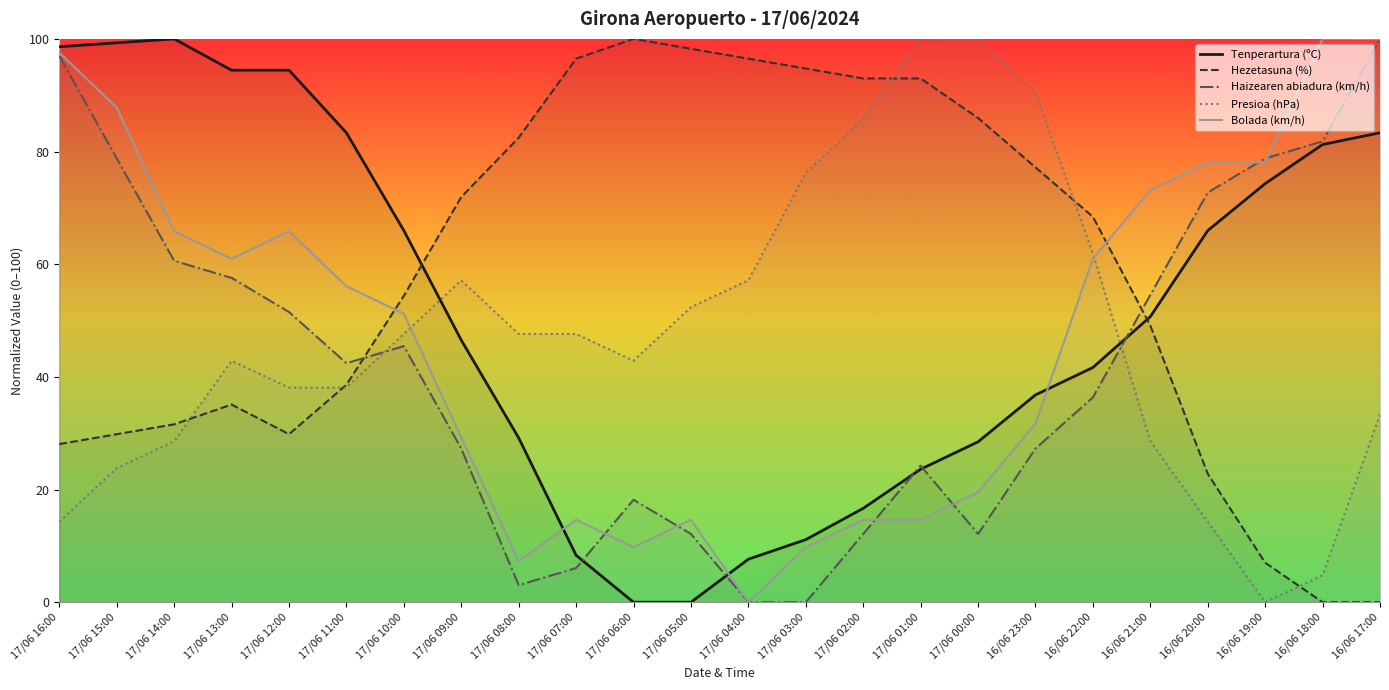

Reading right to left, list all the values displayed in this chart.

Tenperartura (ºC): 16/06 17:00=83.3	16/06 18:00=81.2	16/06 19:00=74.3	16/06 20:00=66.0	16/06 21:00=50.7	16/06 22:00=41.7	16/06 23:00=36.8	17/06 00:00=28.5	17/06 01:00=23.6	17/06 02:00=16.7	17/06 03:00=11.1	17/06 04:00=7.6	17/06 05:00=0.0	17/06 06:00=0.0	17/06 07:00=8.3	17/06 08:00=29.2	17/06 09:00=46.5	17/06 10:00=66.0	17/06 11:00=83.3	17/06 12:00=94.4	17/06 13:00=94.4	17/06 14:00=100.0	17/06 15:00=99.3	17/06 16:00=98.6
Hezetasuna (%): 16/06 17:00=0.0	16/06 18:00=0.0	16/06 19:00=7.0	16/06 20:00=22.8	16/06 21:00=49.1	16/06 22:00=68.4	16/06 23:00=77.2	17/06 00:00=86.0	17/06 01:00=93.0	17/06 02:00=93.0	17/06 03:00=94.7	17/06 04:00=96.5	17/06 05:00=98.2	17/06 06:00=100.0	17/06 07:00=96.5	17/06 08:00=82.5	17/06 09:00=71.9	17/06 10:00=54.4	17/06 11:00=38.6	17/06 12:00=29.8	17/06 13:00=35.1	17/06 14:00=31.6	17/06 15:00=29.8	17/06 16:00=28.1
Haizearen abiadura (km/h): 16/06 17:00=100.0	16/06 18:00=81.8	16/06 19:00=78.8	16/06 20:00=72.7	16/06 21:00=54.5	16/06 22:00=36.4	16/06 23:00=27.3	17/06 00:00=12.1	17/06 01:00=24.2	17/06 02:00=12.1	17/06 03:00=0.0	17/06 04:00=0.0	17/06 05:00=12.1	17/06 06:00=18.2	17/06 07:00=6.1	17/06 08:00=3.0	17/06 09:00=27.3	17/06 10:00=45.5	17/06 11:00=42.4	17/06 12:00=51.5	17/06 13:00=57.6	17/06 14:00=60.6	17/06 15:00=78.8	17/06 16:00=97.0
Presioa (hPa): 16/06 17:00=33.3	16/06 18:00=4.8	16/06 19:00=0.0	16/06 20:00=14.3	16/06 21:00=28.6	16/06 22:00=61.9	16/06 23:00=90.5	17/06 00:00=100.0	17/06 01:00=100.0	17/06 02:00=85.7	17/06 03:00=76.2	17/06 04:00=57.1	17/06 05:00=52.4	17/06 06:00=42.9	17/06 07:00=47.6	17/06 08:00=47.6	17/06 09:00=57.1	17/06 10:00=47.6	17/06 11:00=38.1	17/06 12:00=38.1	17/06 13:00=42.9	17/06 14:00=28.6	17/06 15:00=23.8	17/06 16:00=14.3
Bolada (km/h): 16/06 17:00=100.0	16/06 18:00=100.0	16/06 19:00=78.0	16/06 20:00=78.0	16/06 21:00=73.2	16/06 22:00=61.0	16/06 23:00=31.7	17/06 00:00=19.5	17/06 01:00=14.6	17/06 02:00=14.6	17/06 03:00=9.8	17/06 04:00=0.0	17/06 05:00=14.6	17/06 06:00=9.8	17/06 07:00=14.6	17/06 08:00=7.3	17/06 09:00=29.3	17/06 10:00=51.2	17/06 11:00=56.1	17/06 12:00=65.9	17/06 13:00=61.0	17/06 14:00=65.9	17/06 15:00=87.8	17/06 16:00=97.6